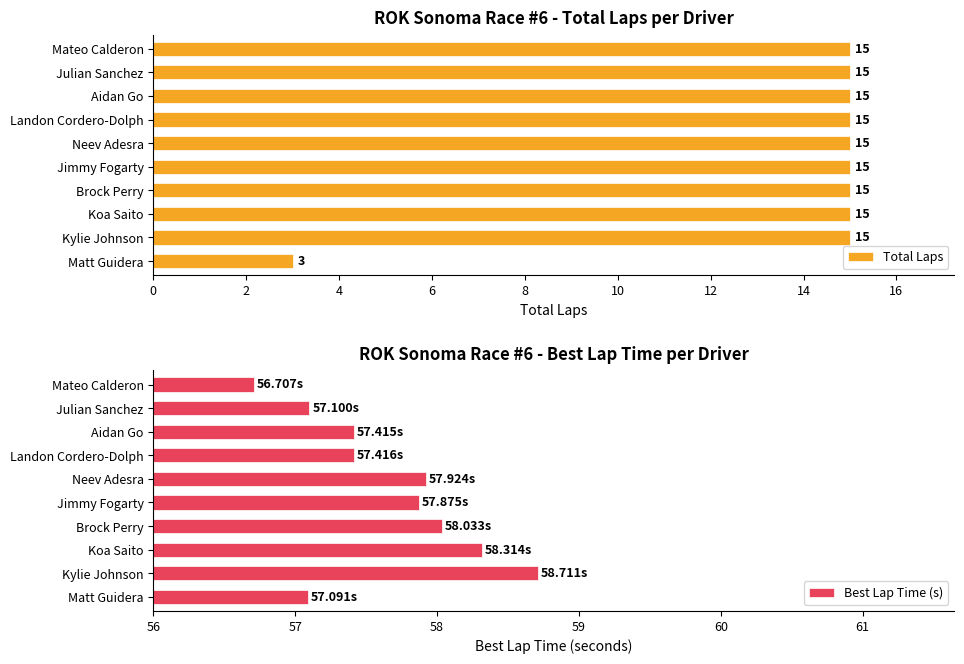

What is the highest value of the Total Laps series?

15